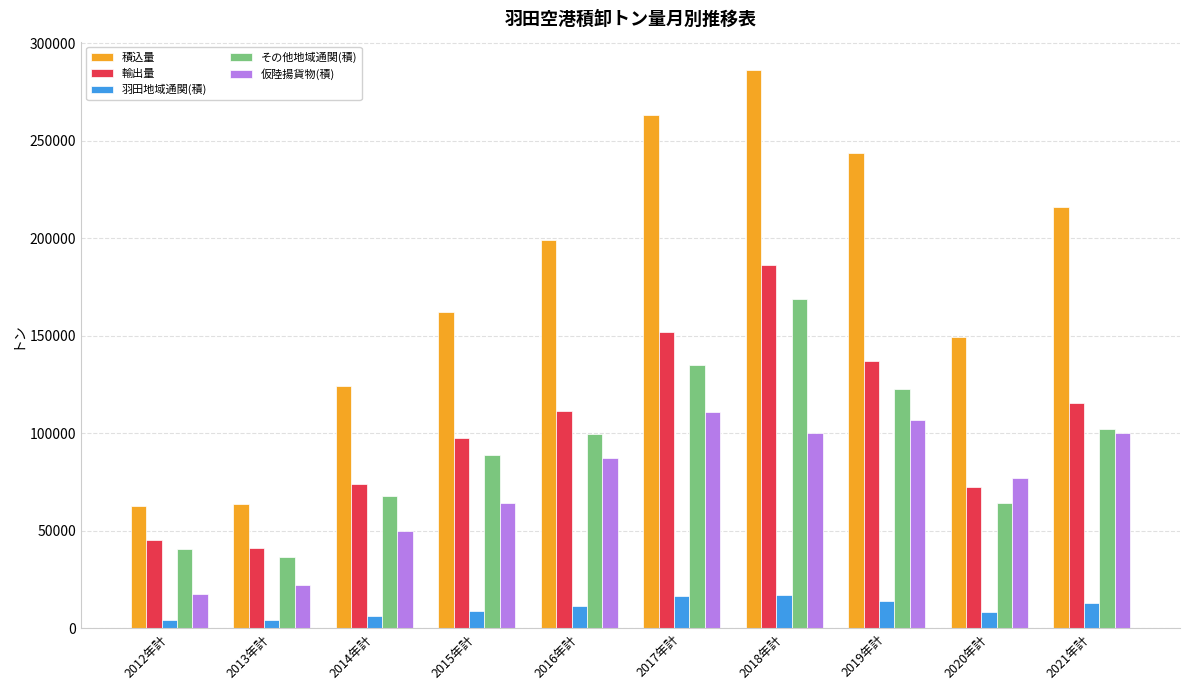

Between 2013年計 and 2017年計, which series saw the biggest shift?

積込量